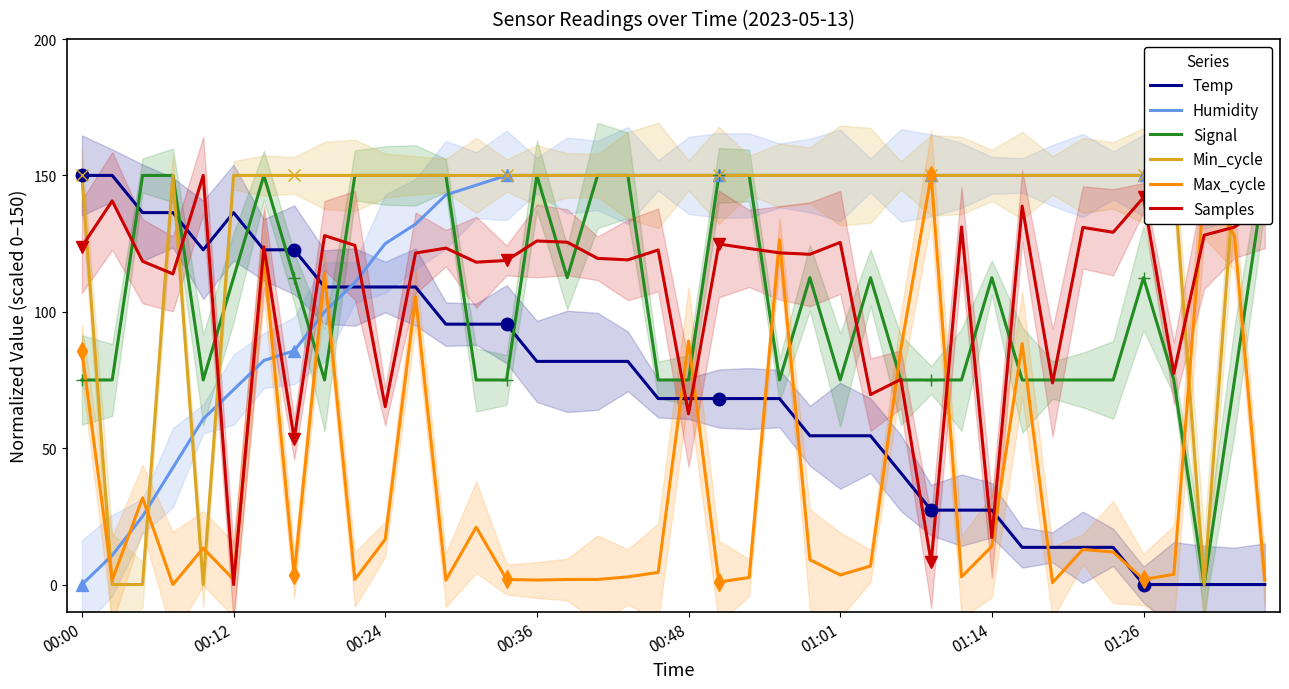

Which series has the largest total across all categories?

Min_cycle